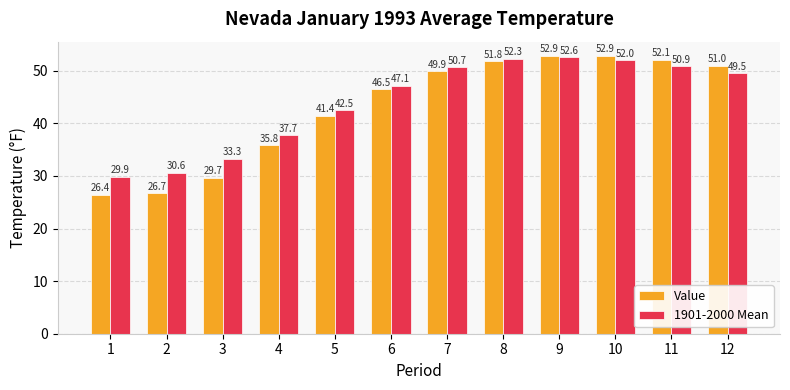

Which series has the widest spread of values?

Value